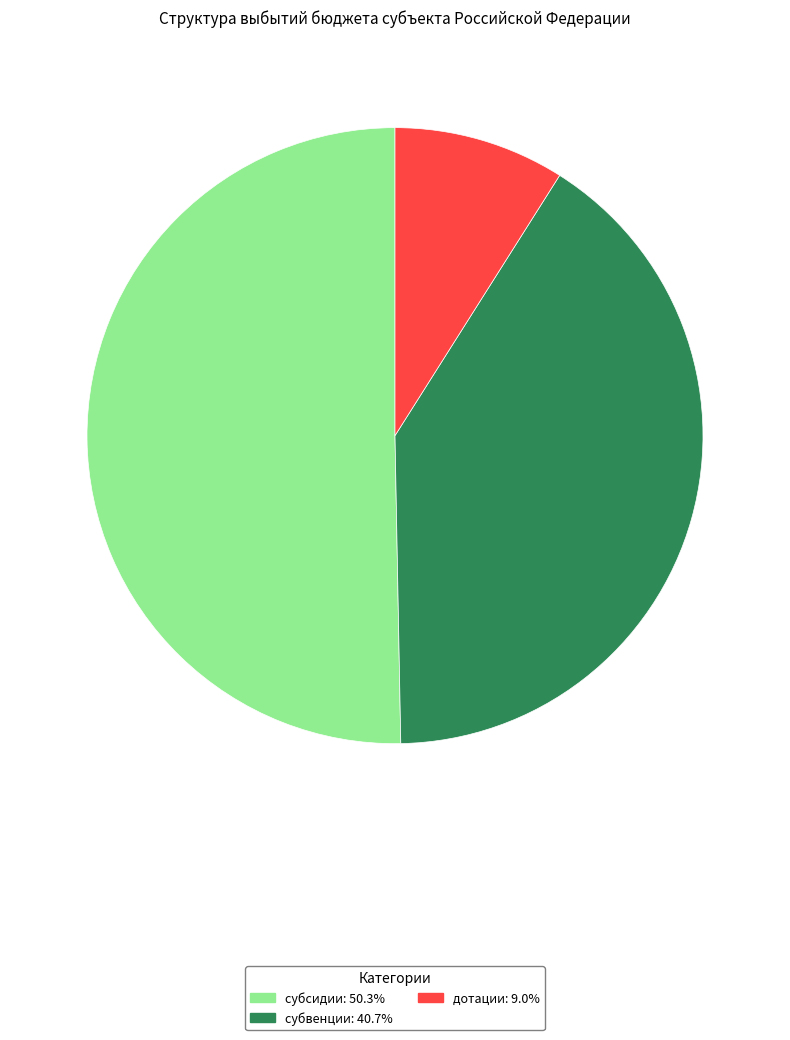

Is the sum of субвенции and субсидии greater than half?

Yes